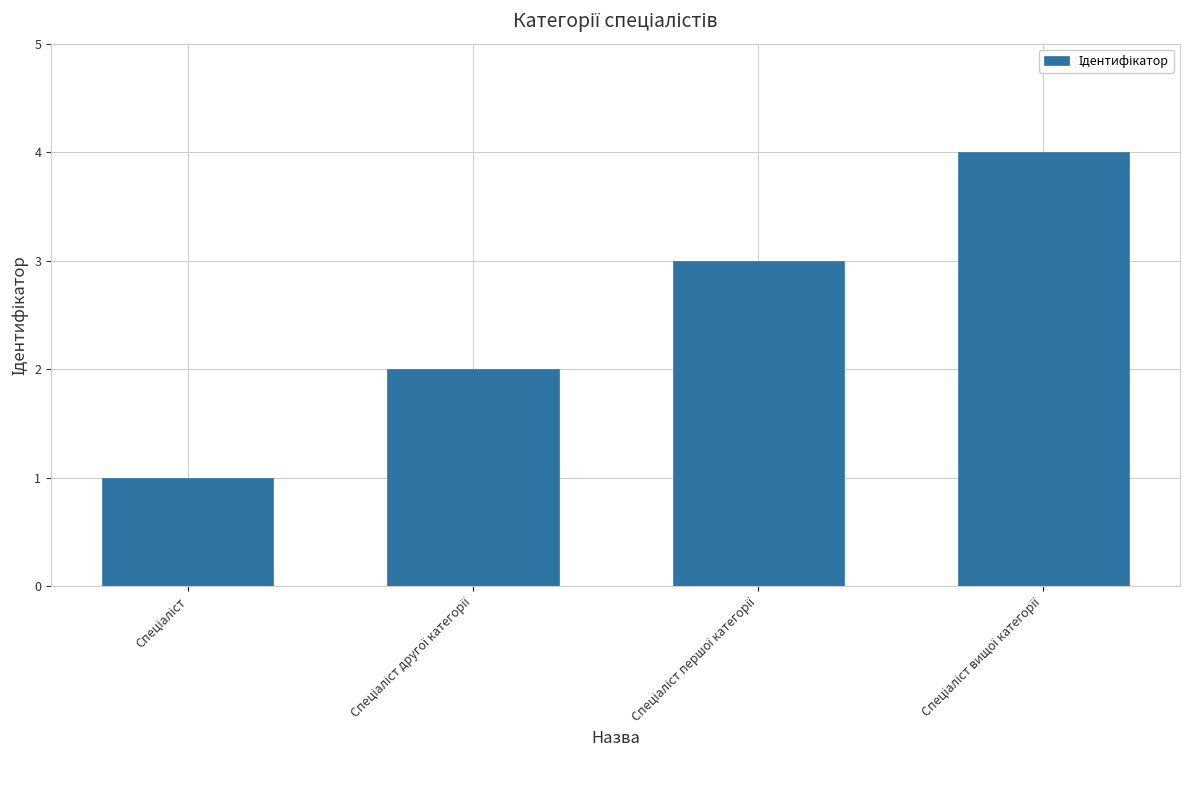

What is the difference between the maximum and minimum values?

3